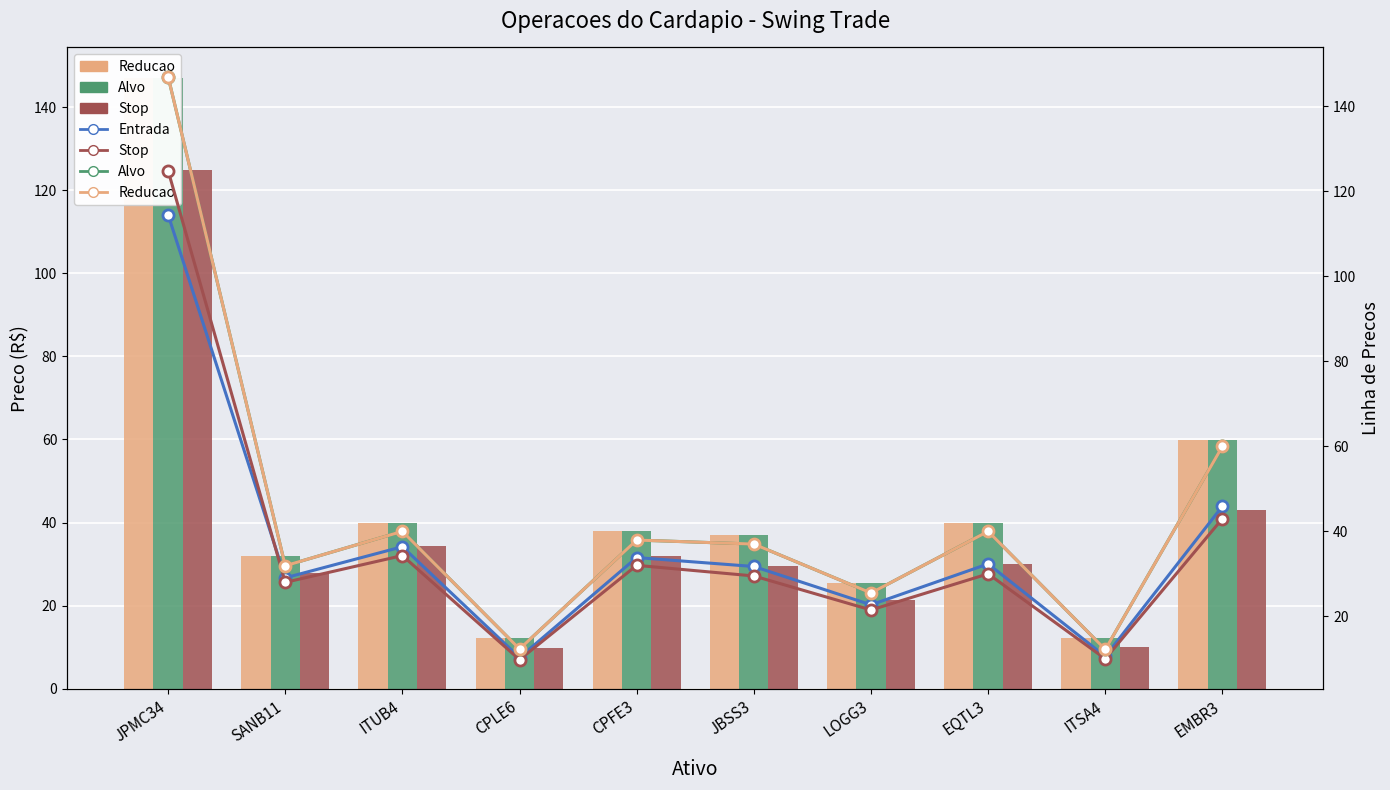

Is it true that Reducao equals 31.9 at SANB11?

True